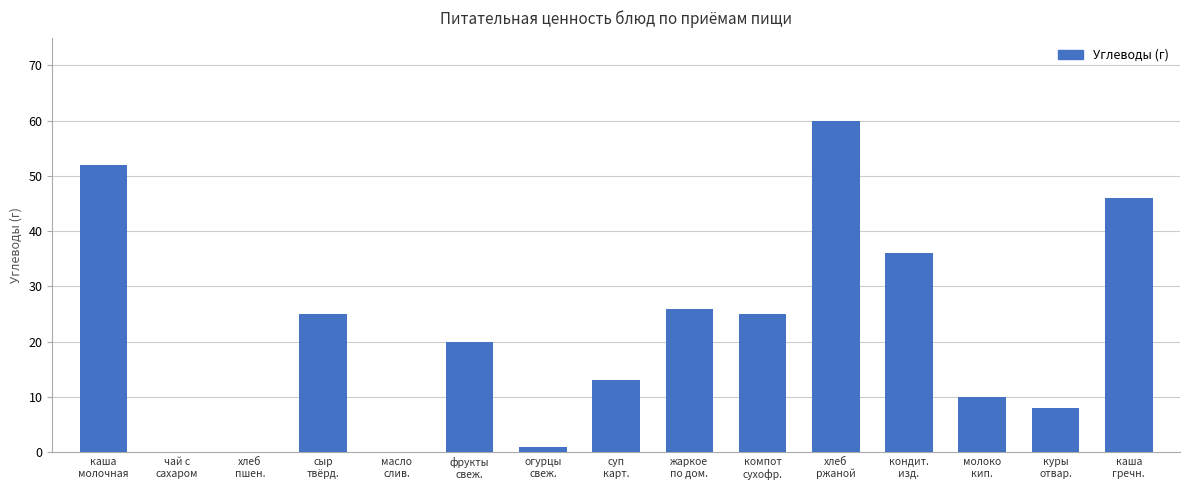

Between сыр
твёрд. and молоко
кип., which is larger?

сыр
твёрд.